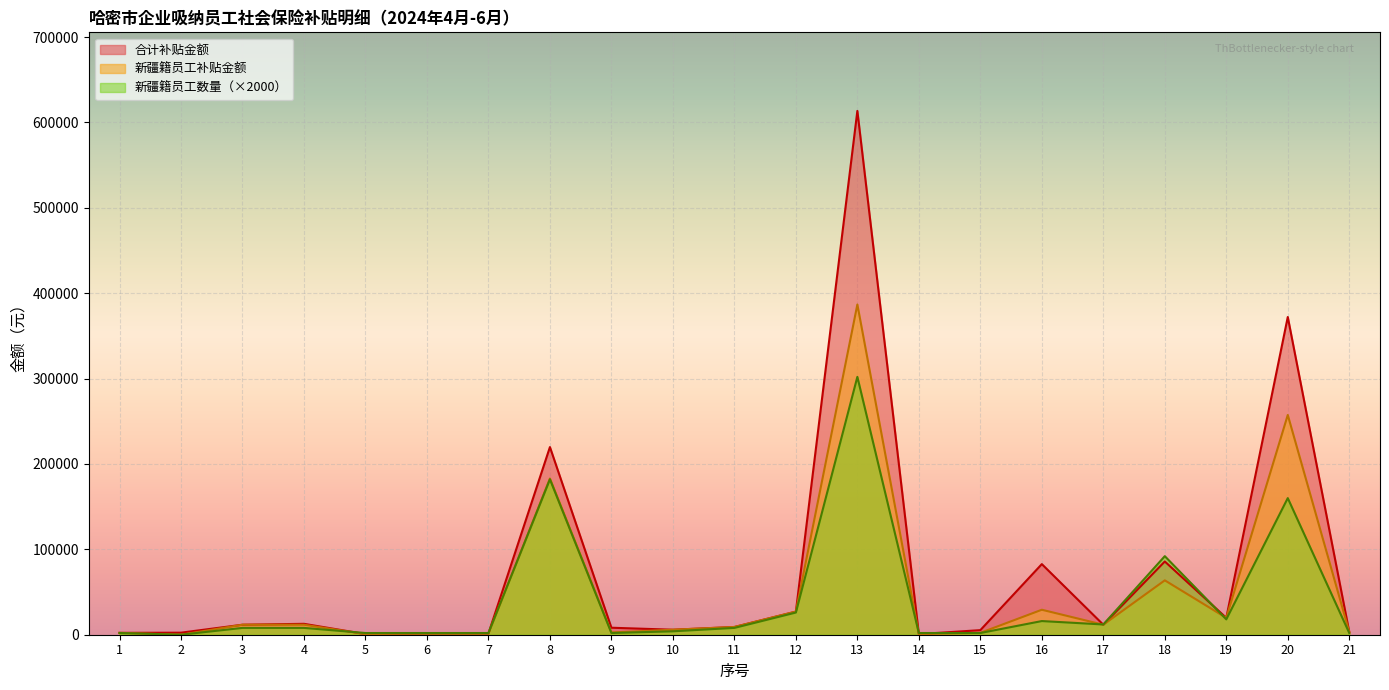

How many lines are shown in the chart?

3